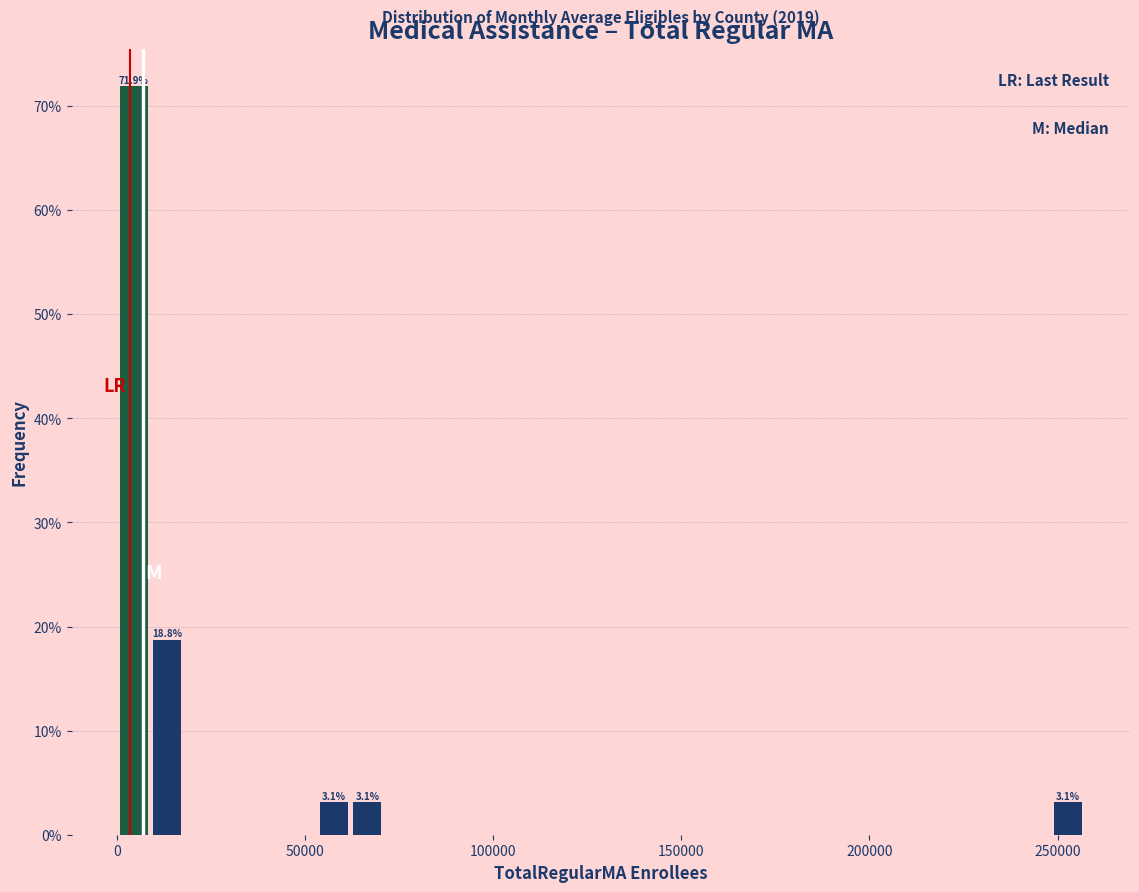

Around what value on the x-axis is the tallest bar? Give the approximate position of its centre, as read against the axis.

5000